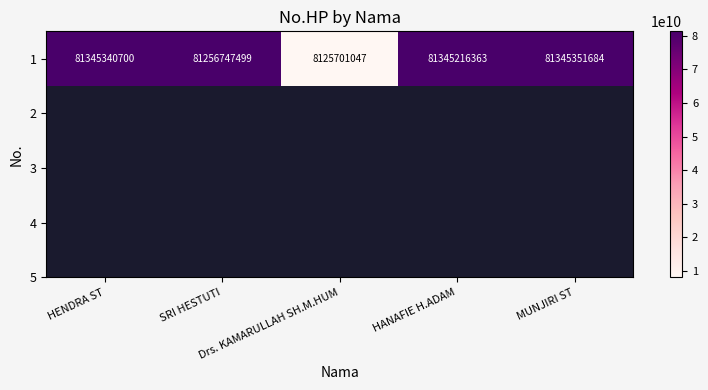

Which label corresponds to the smallest value in the chart?

Drs. KAMARULLAH SH.M.HUM